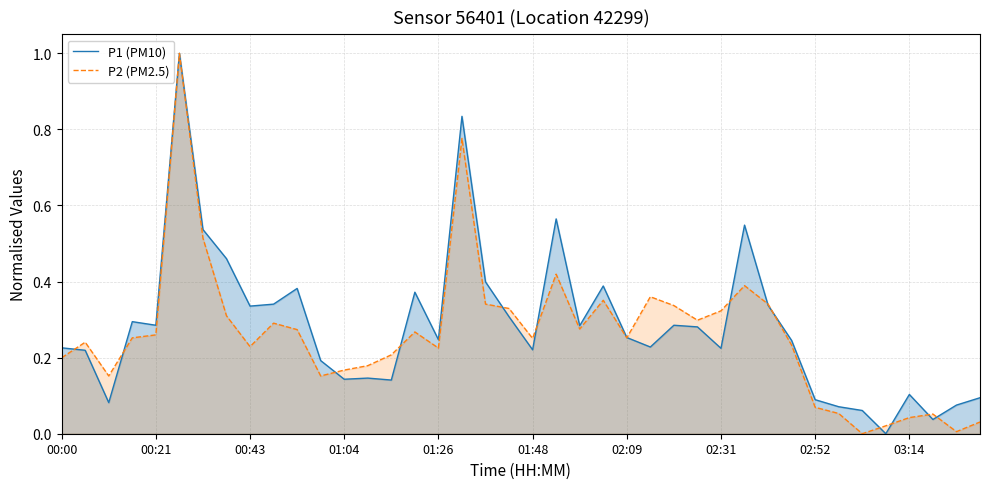

What is the difference between the P1 (PM10) values at 21 and 30?

0.2